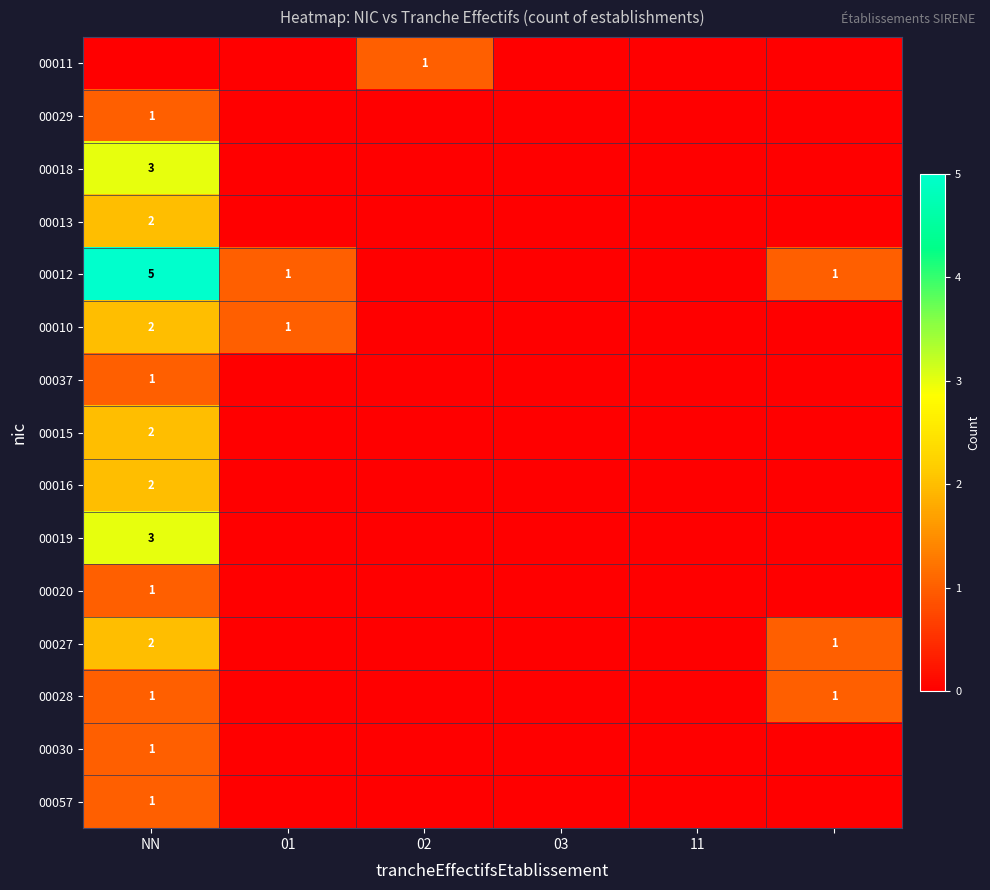

The 00030 series shows 2 at NN. True or false?

False